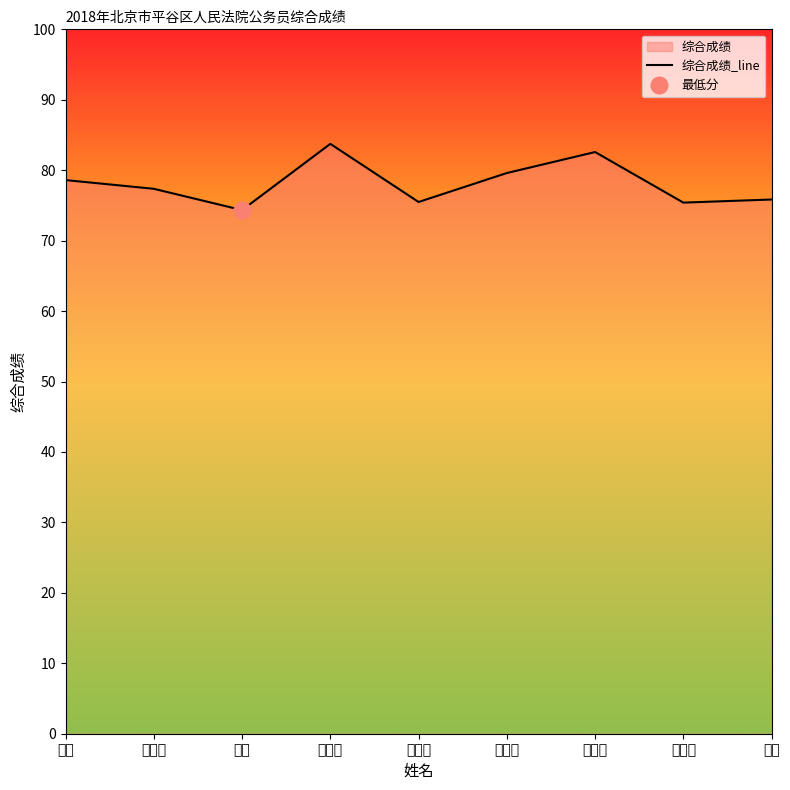

Between 刘东遥 and 赵敏, which is larger?

刘东遥